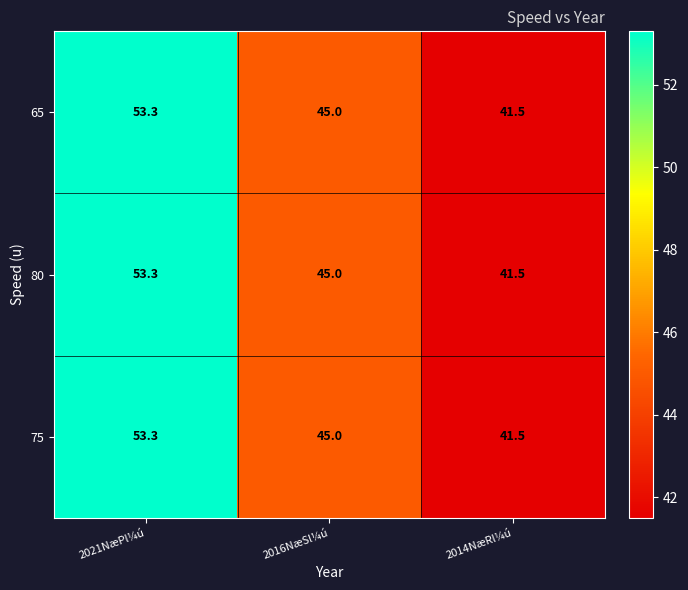

Rank the categories by 65 value from lowest to highest.

2014NæRl¼ú, 2016NæSl¼ú, 2021NæPl¼ú